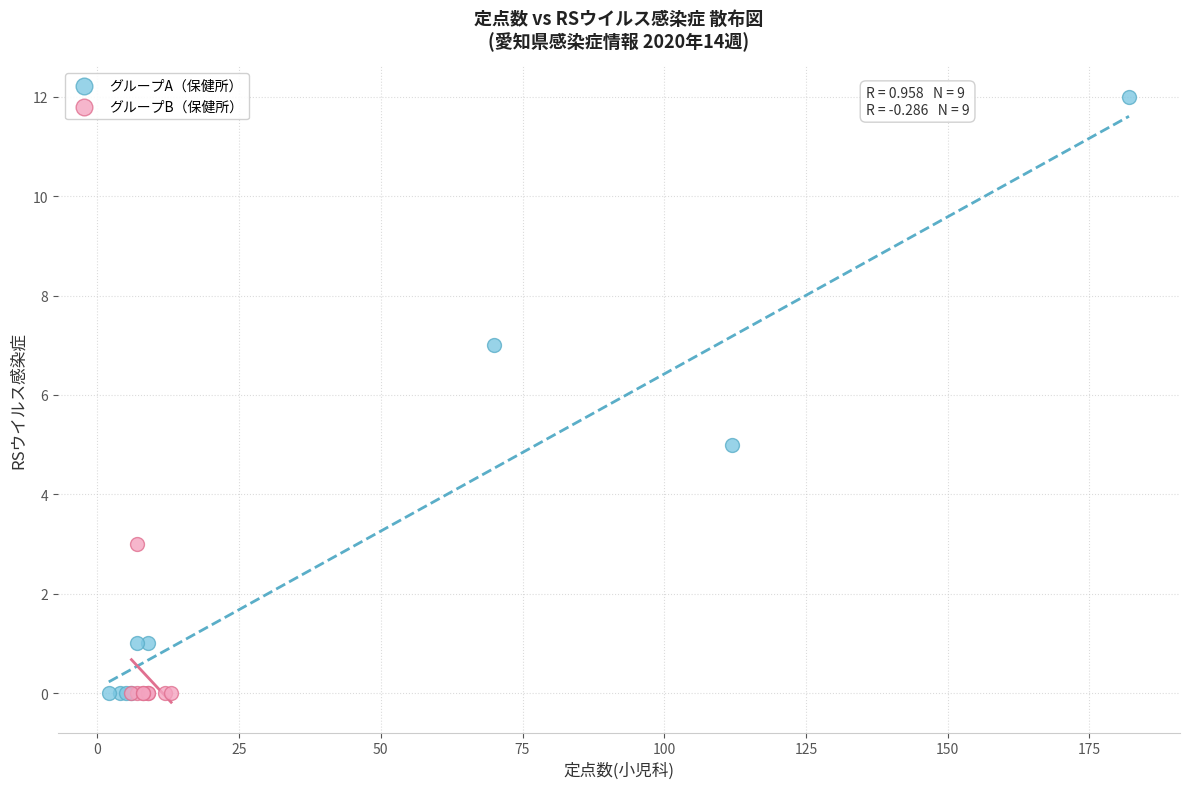

Which series reaches the maximum Y coordinate?

グループA（保健所）